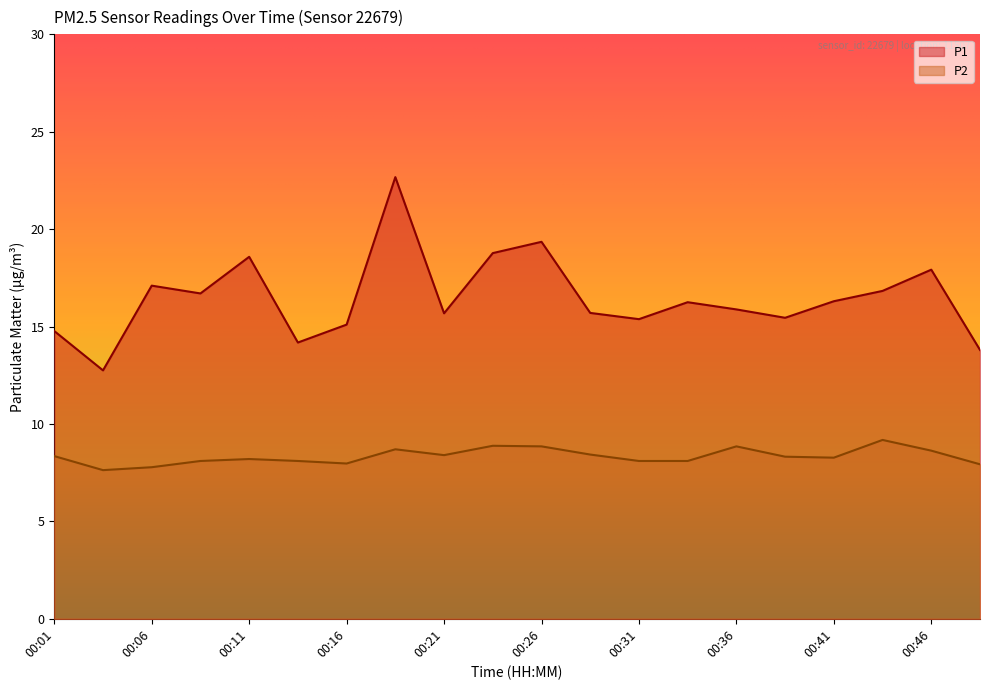

What is the total value across all series at 00:13?

22.3